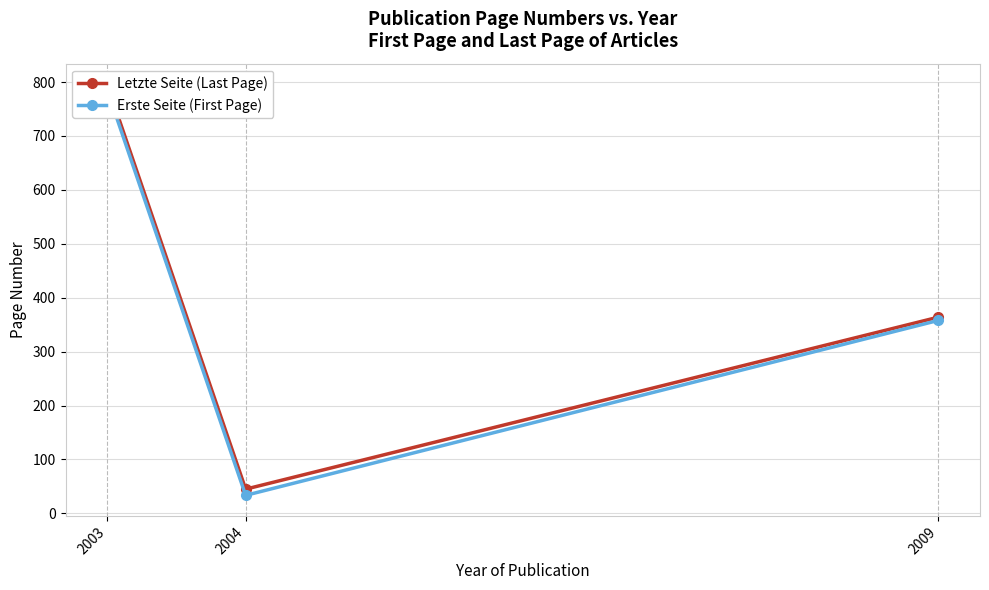

How many lines are shown in the chart?

2